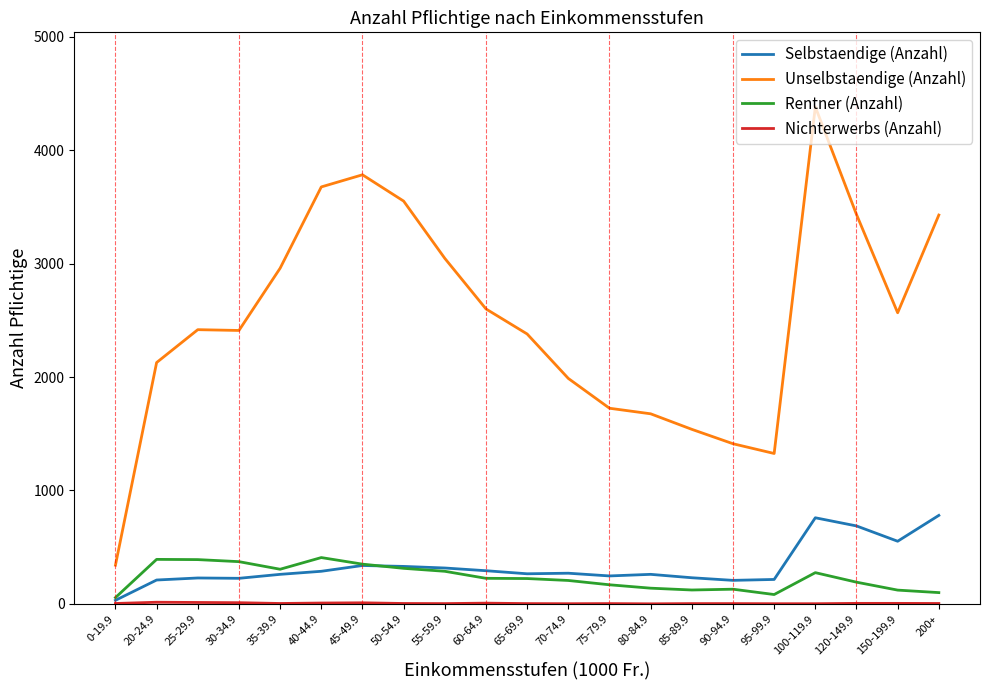

At which category does the chart reach its peak across all series?

100-119.9